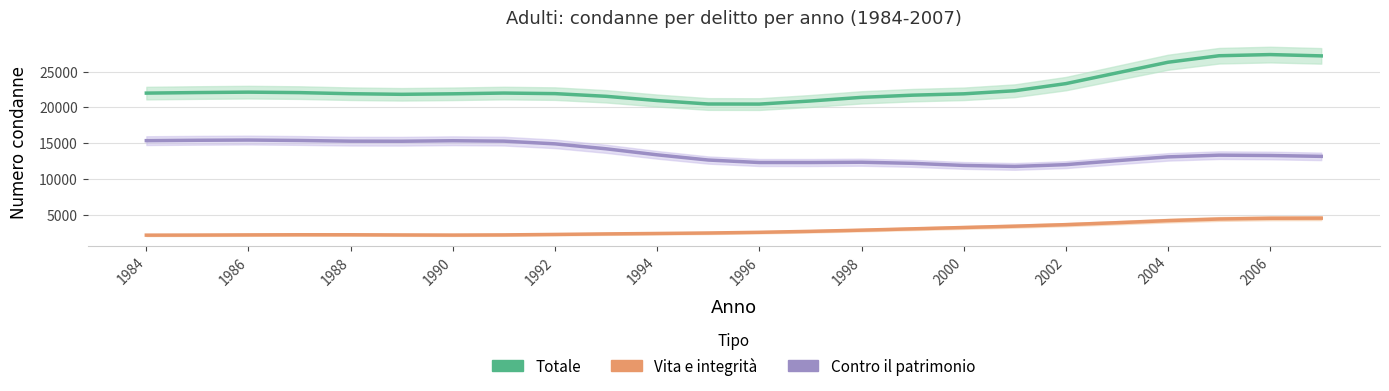

At how many categories does at least one series exceed 3149?

24